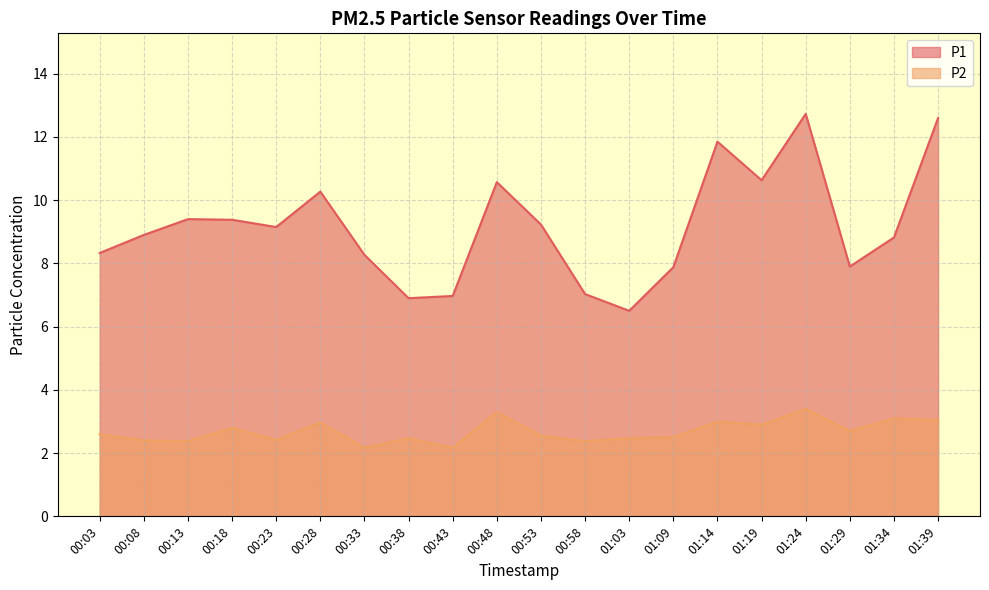

What is the average value of the P2 series?

2.7